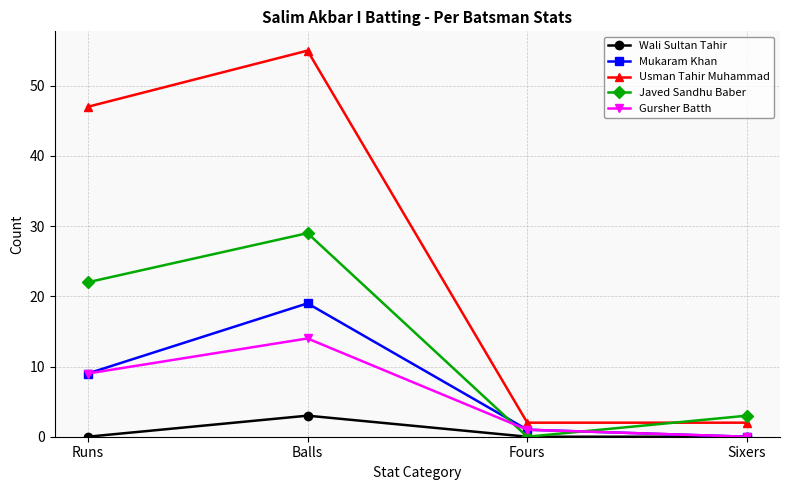

How many Javed Sandhu Baber values are between 3 and 29?

3